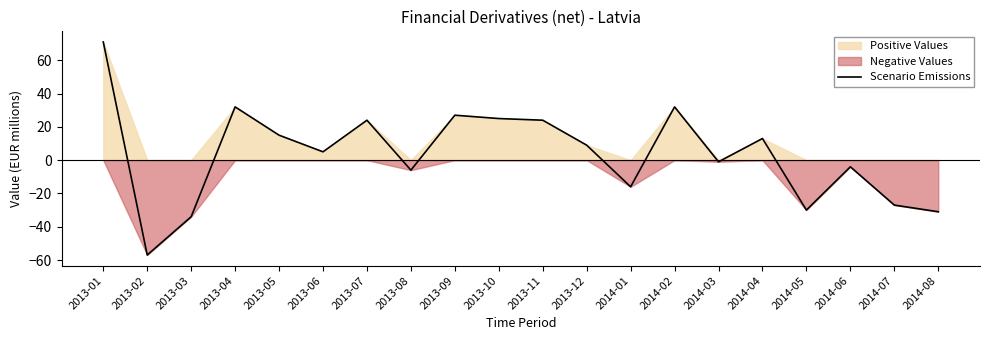

At which category does the chart reach its minimum across all series?

2013-02